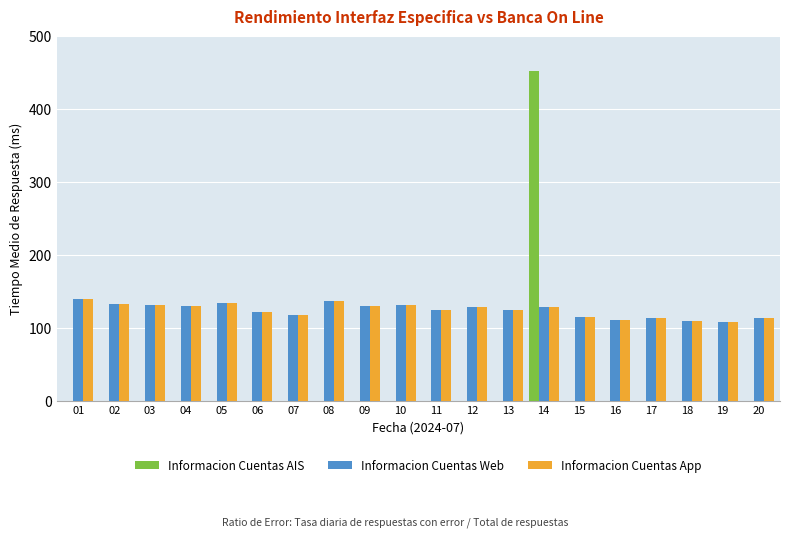

Is the value of Informacion Cuentas AIS at 09 greater than the value of Informacion Cuentas Web at 10?

No